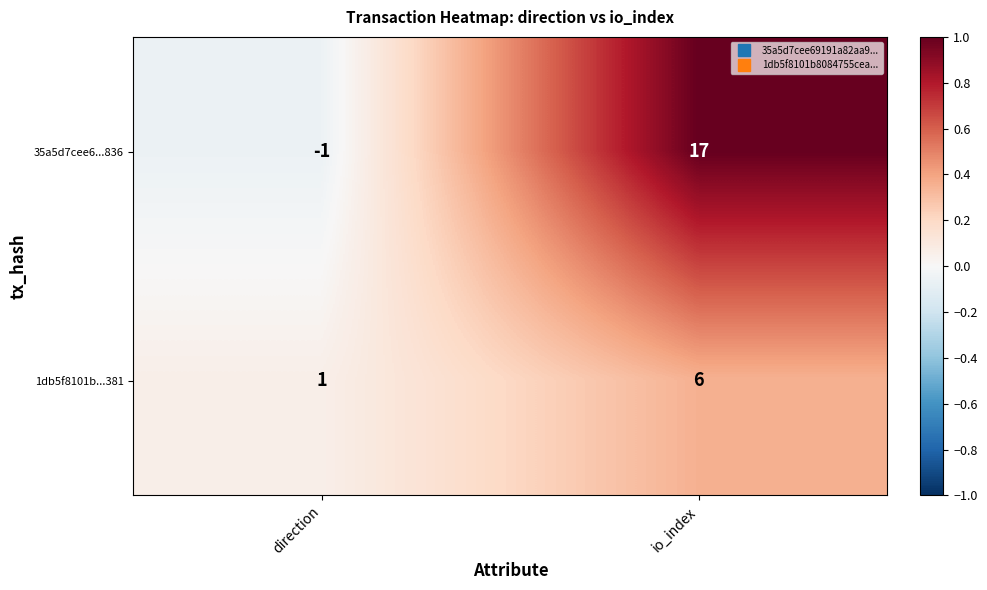

At which category does the chart reach its minimum across all series?

direction